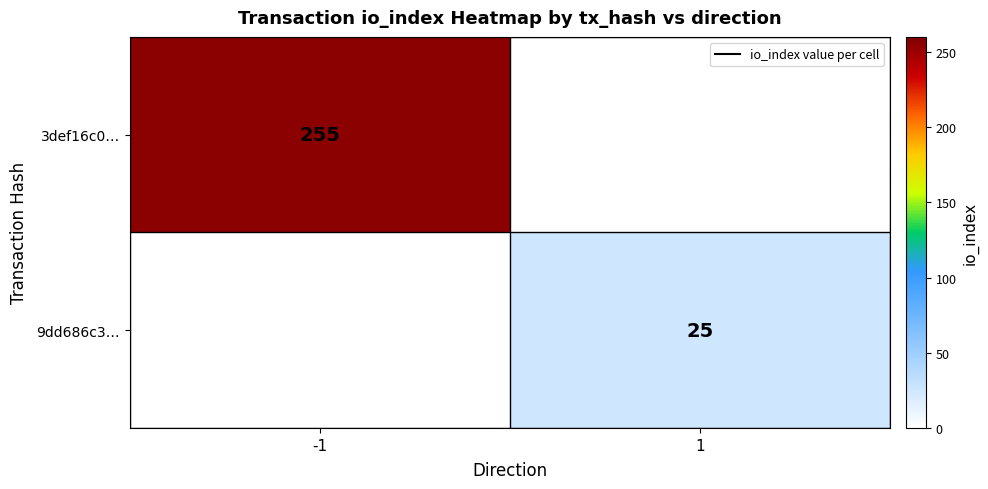

The 3def16c0… series shows 126 at -1. True or false?

False